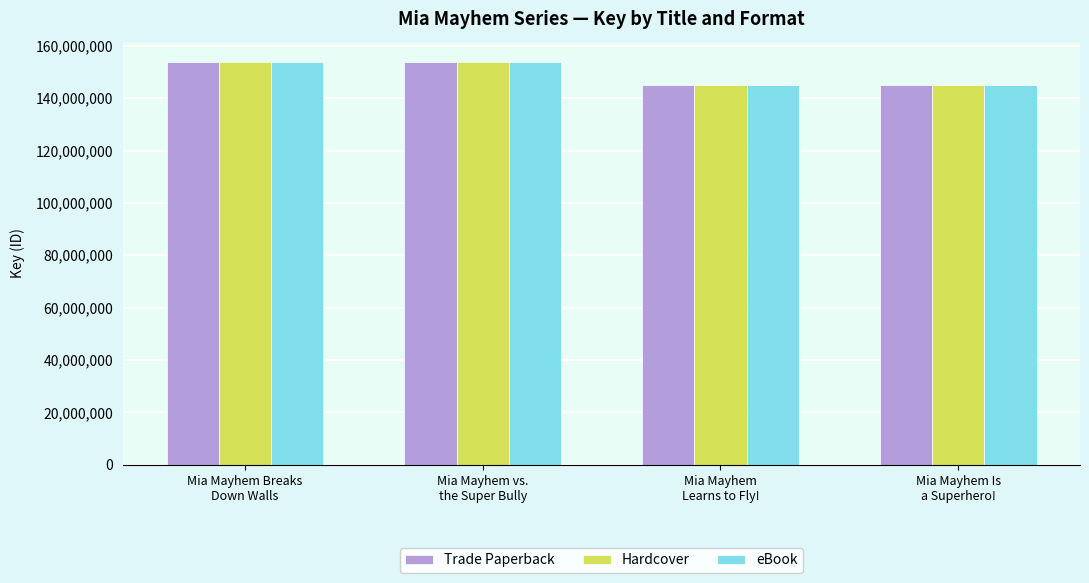

What is the sum of all Trade Paperback values?

597663627